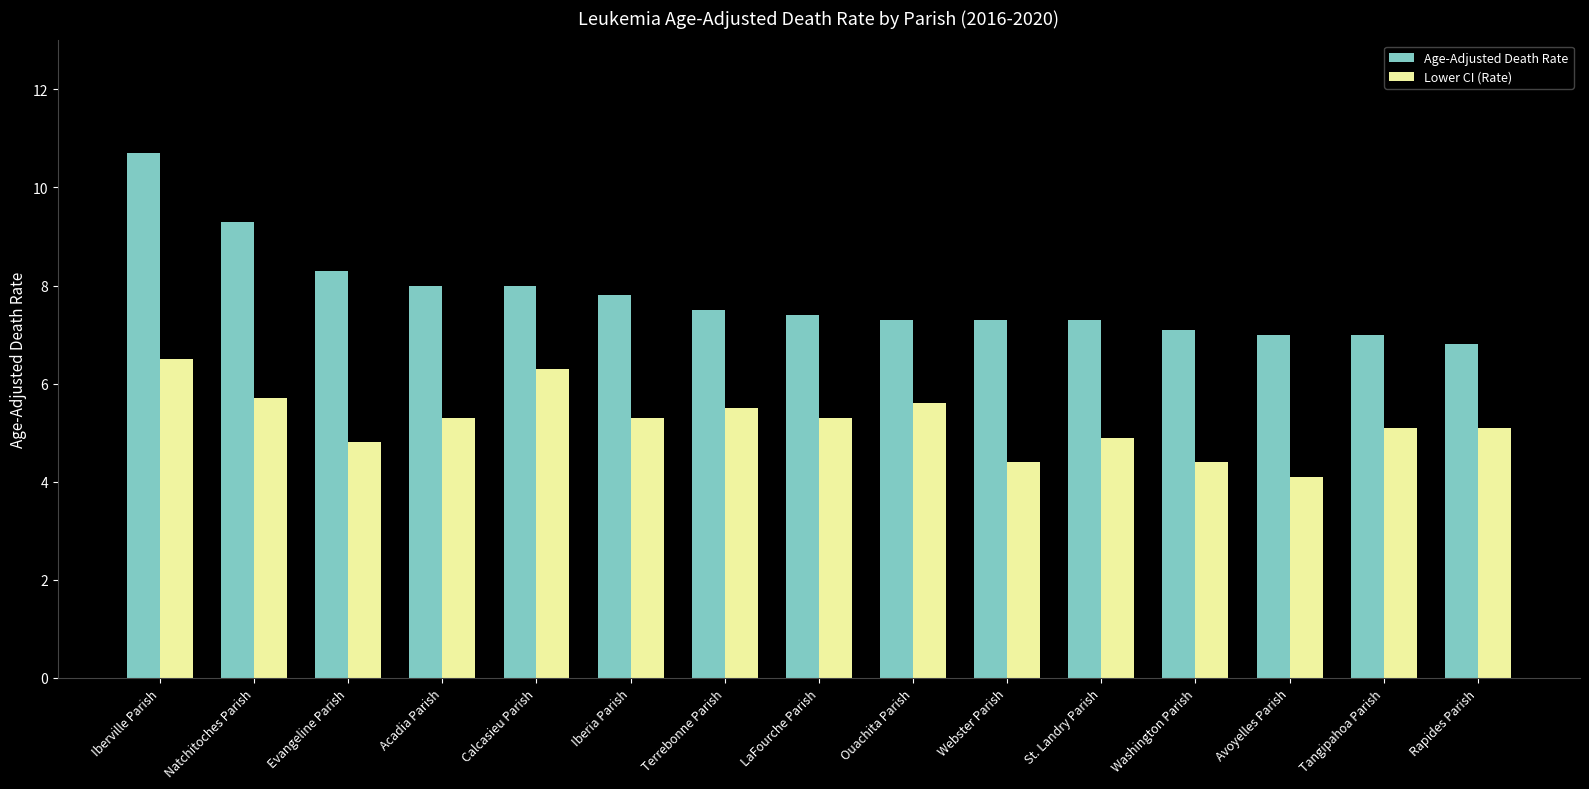

What is the average value of the Lower CI (Rate) series?

5.2